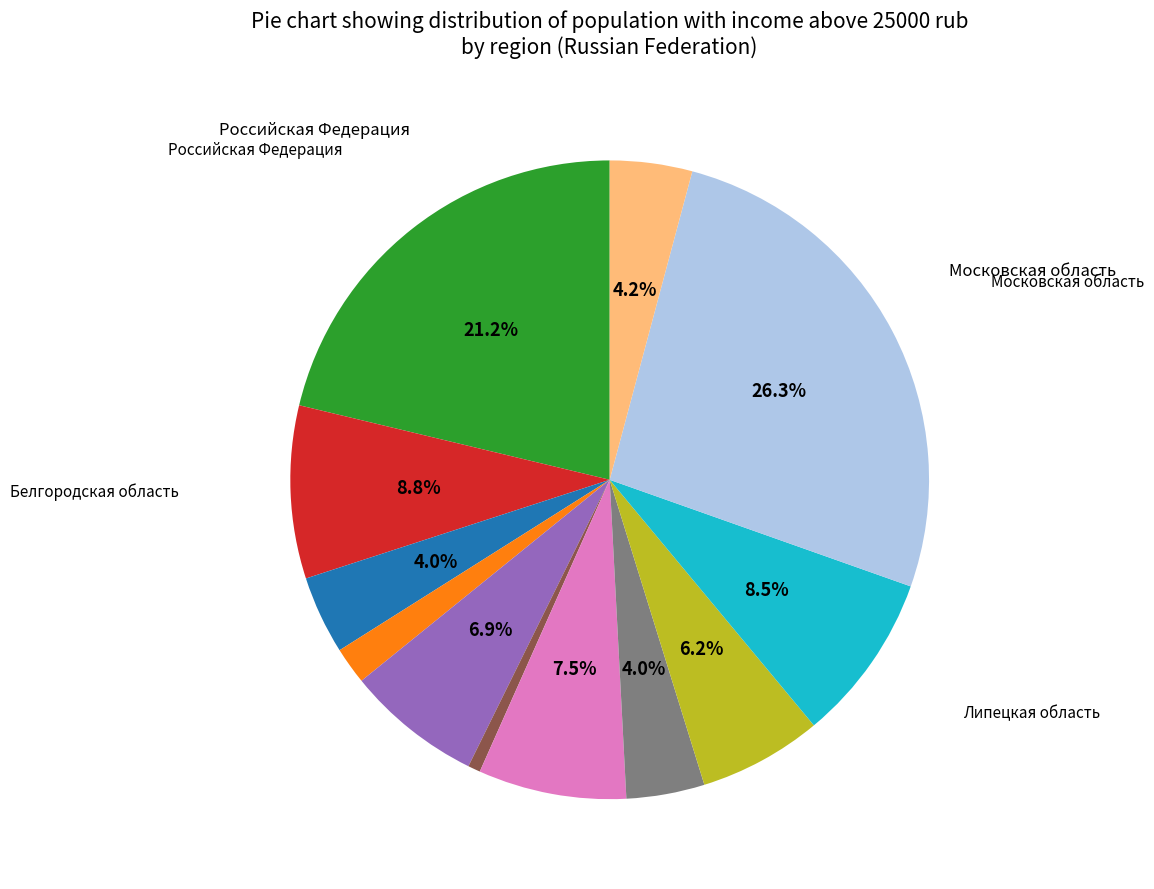

How many segments does this pie chart have?

12